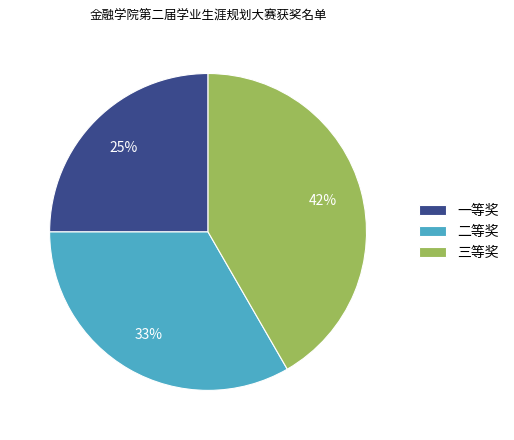

Between 二等奖 and 一等奖, which is larger?

二等奖